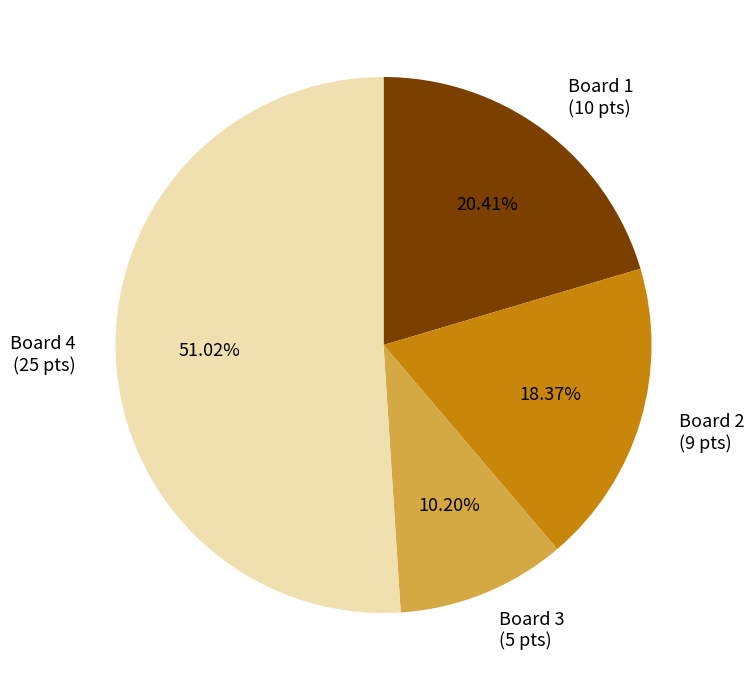

How many slices are in this pie chart?

4